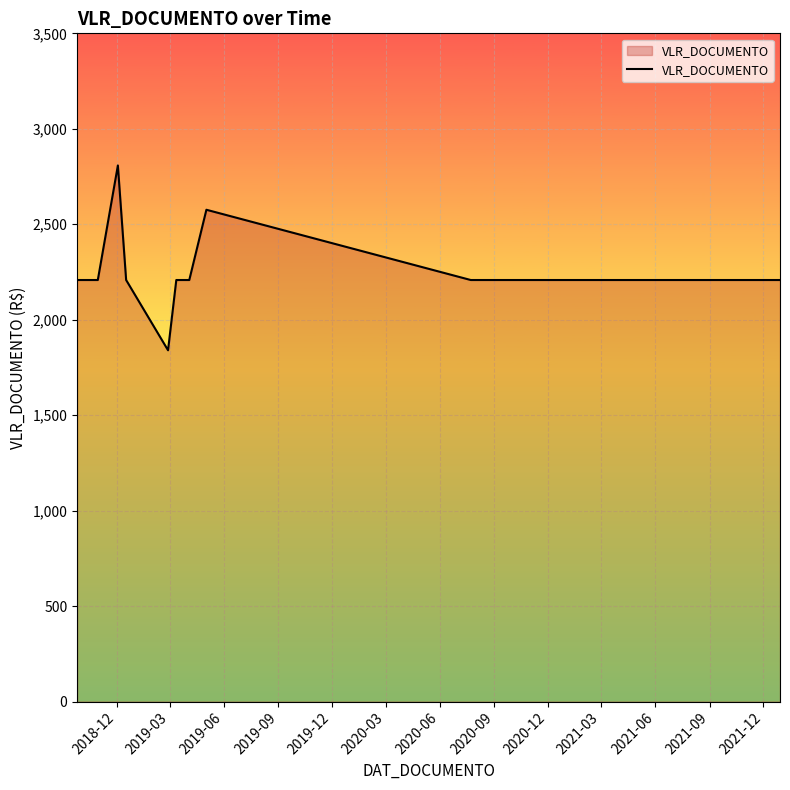

How many categories are shown in the chart?

28